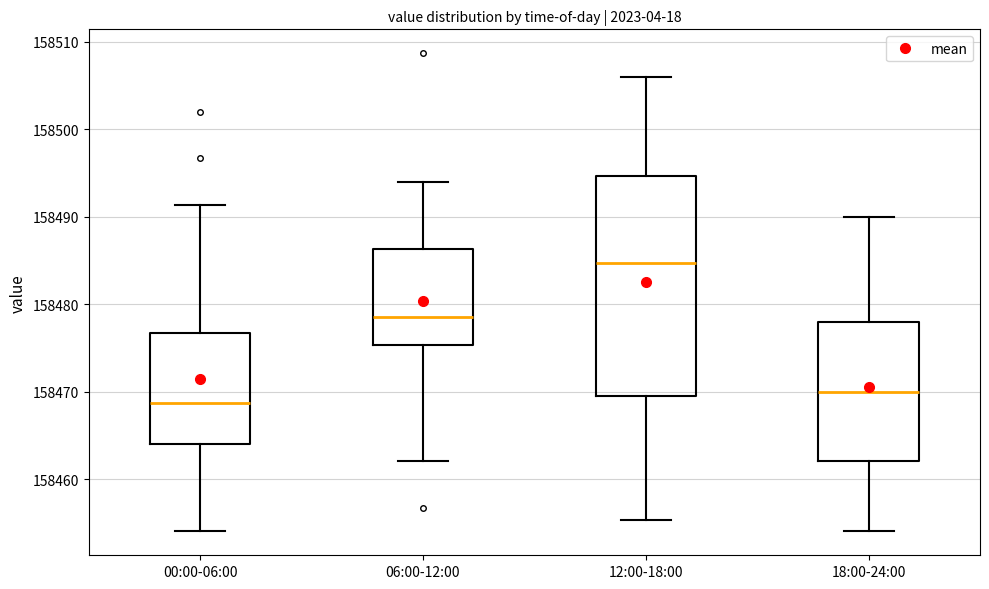

Reading left to right, transcribe this box plot: for each box, give where its median line is, the range the box spans, and where its two whiskers end, as read against the y-axis. The values are not printed on the chart, so give them approximately, as read against the axis.

00:00-06:00: median 158469, box 158464 to 158477, whiskers 158454 to 158491
06:00-12:00: median 158479, box 158475 to 158486, whiskers 158462 to 158494
12:00-18:00: median 158485, box 158470 to 158495, whiskers 158455 to 158506
18:00-24:00: median 158470, box 158462 to 158478, whiskers 158454 to 158490